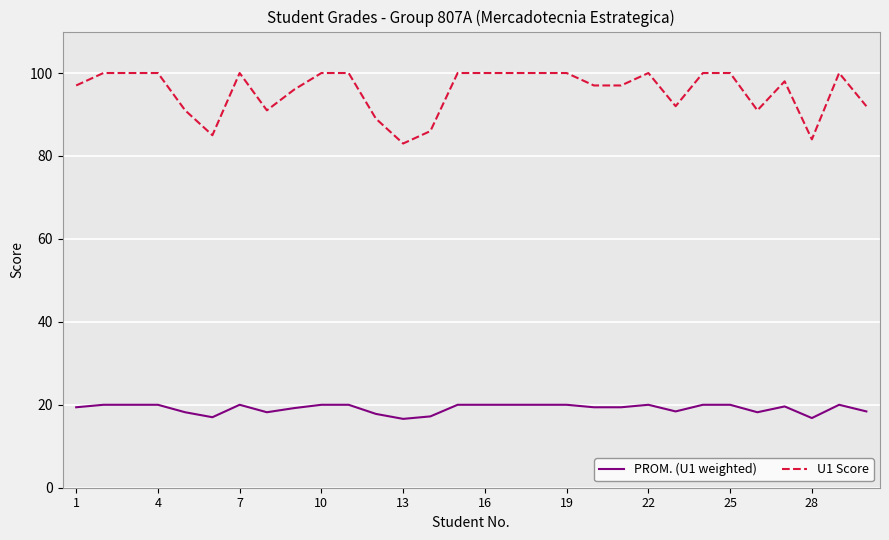

Which series has the widest spread of values?

U1 Score